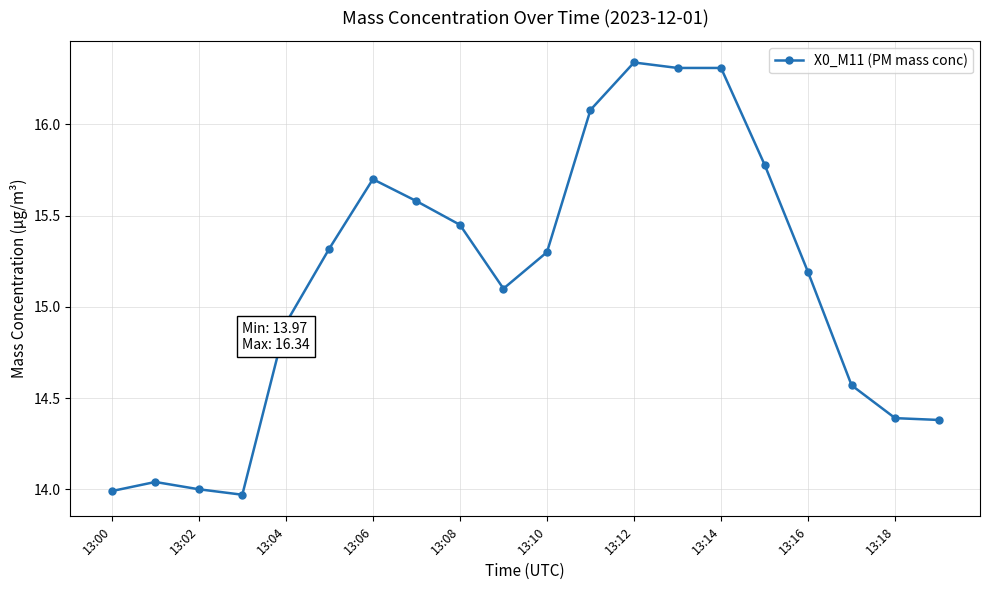

What is the sum of all values?

302.7